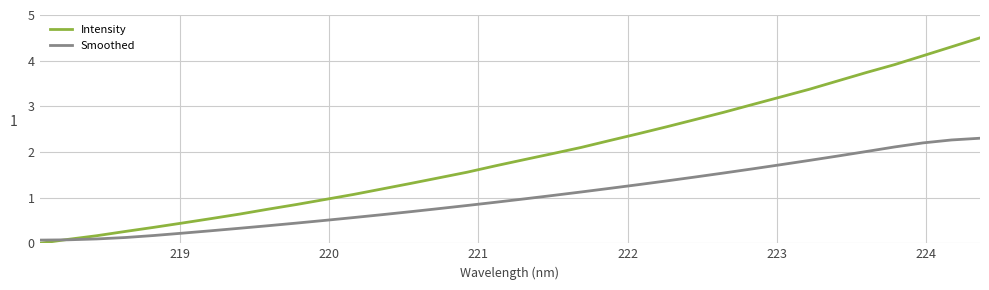

How many lines are shown in the chart?

2